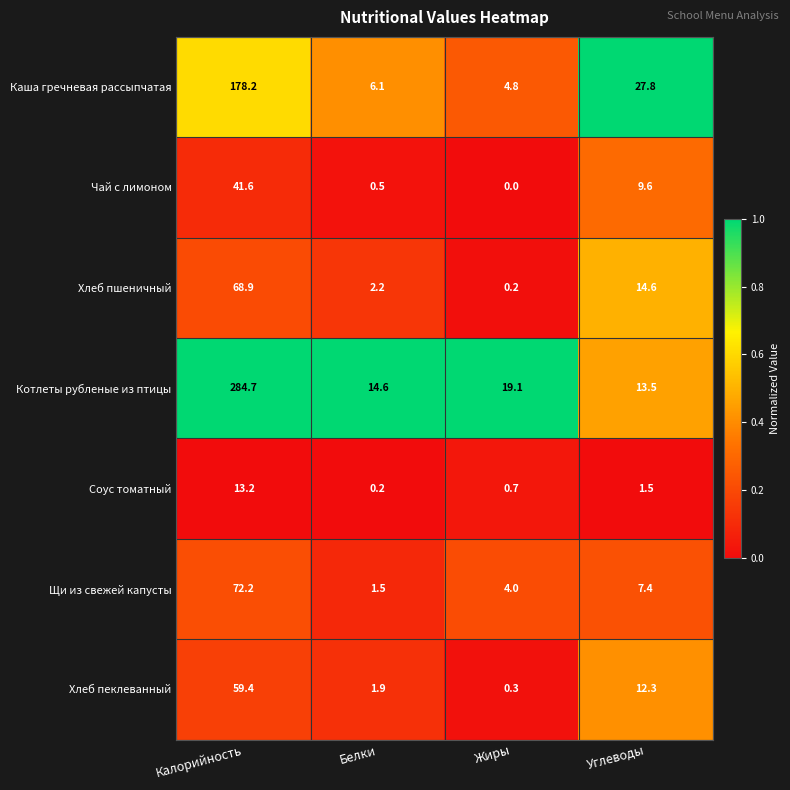

Which label corresponds to the largest value in the chart?

Калорийность